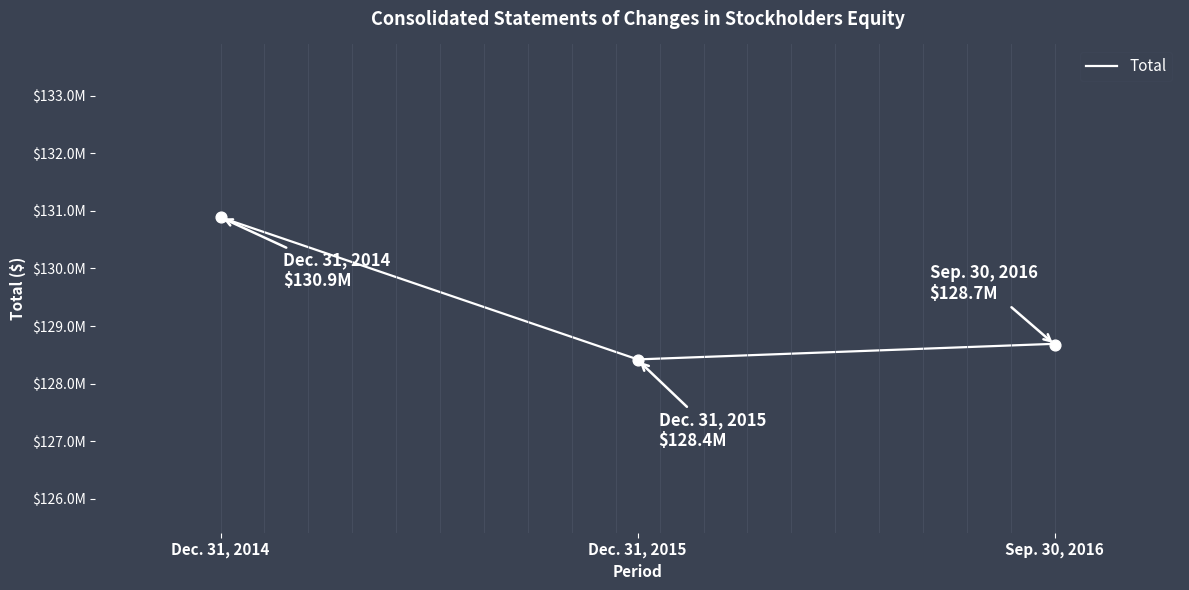

What is the ratio of the value at Sep. 30, 2016 to the value at Dec. 31, 2015?

1.0